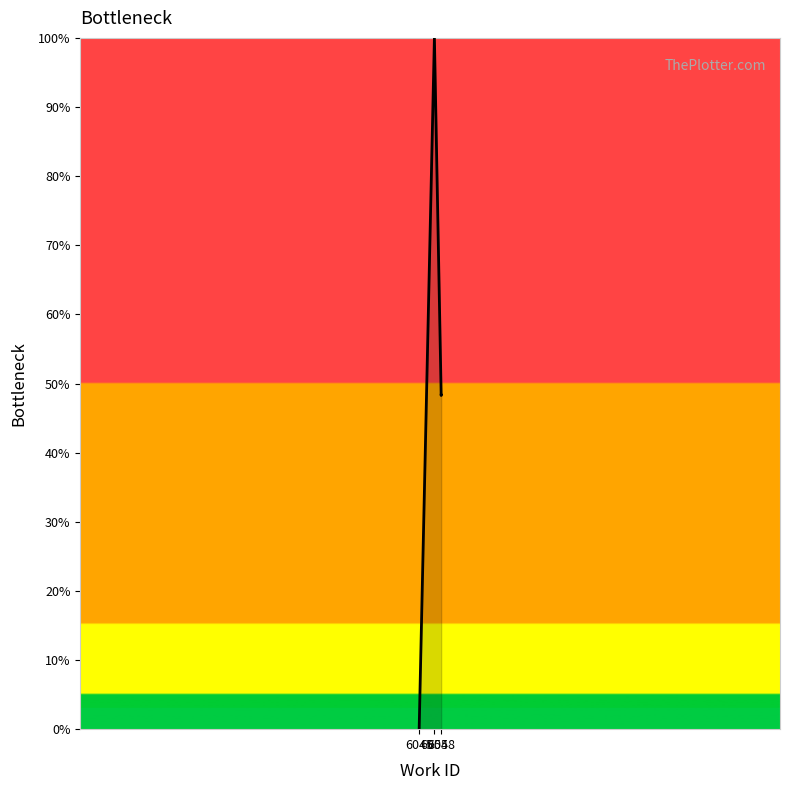

At which category does the chart reach its minimum across all series?

6045